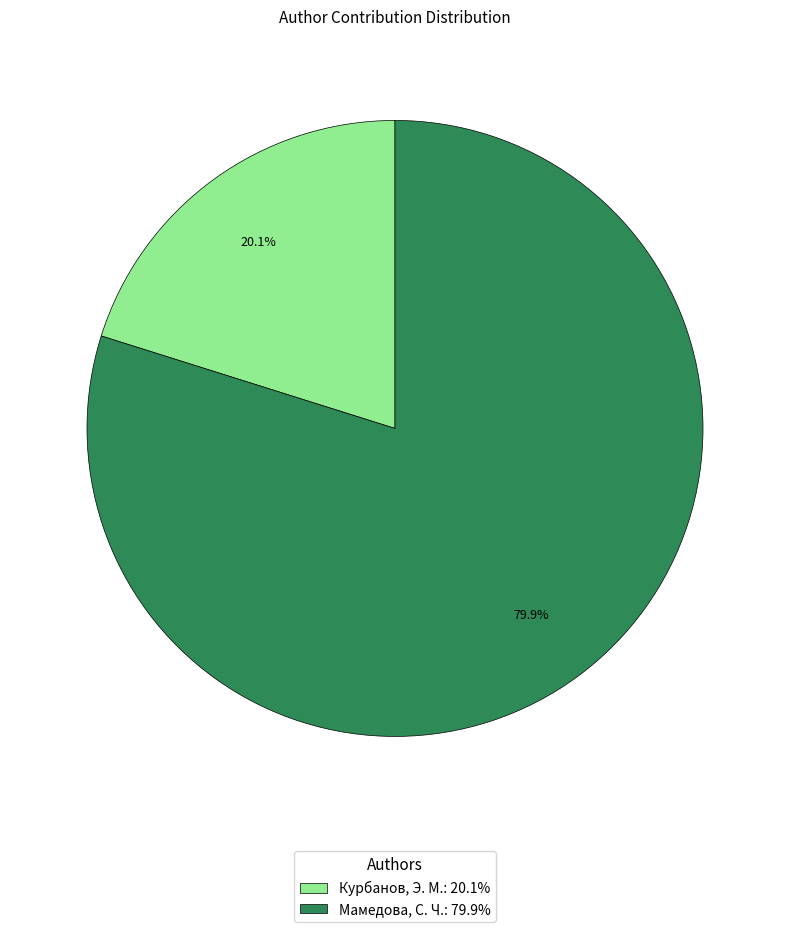

To the nearest percent, what percentage of the pie is Курбанов?

20%